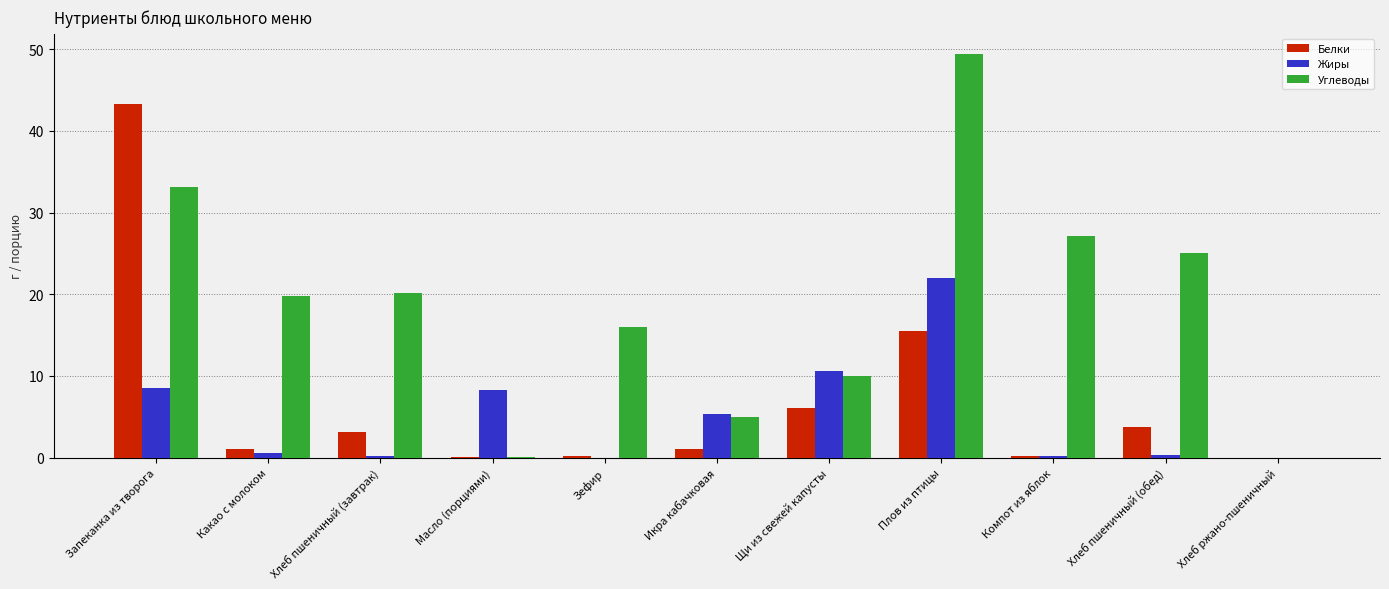

Where is Углеводы nearest to the value 24?

Хлеб пшеничный (обед)